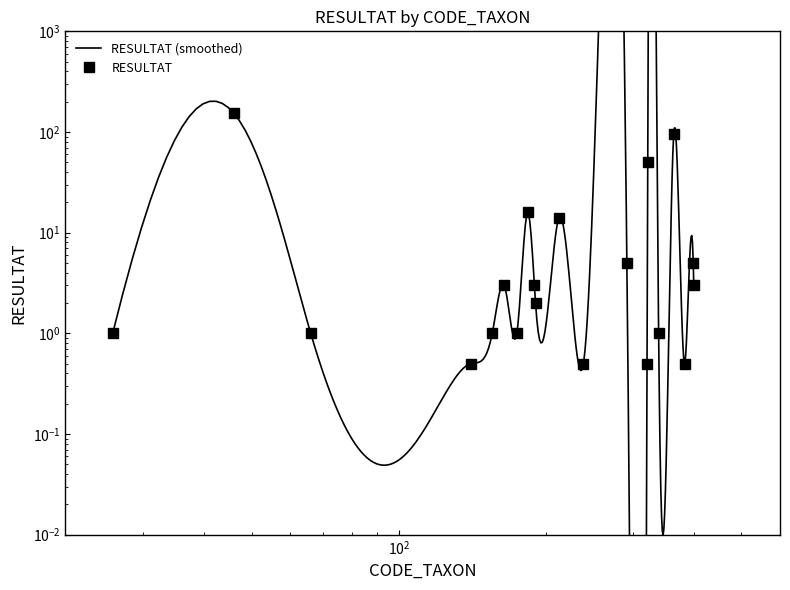

List the labels in order of value, largest first.

46, 364, 322, 183, 212, 292, 399, 164, 189, 400, 190, 26, 66, 155, 174, 339, 140, 238, 321, 383